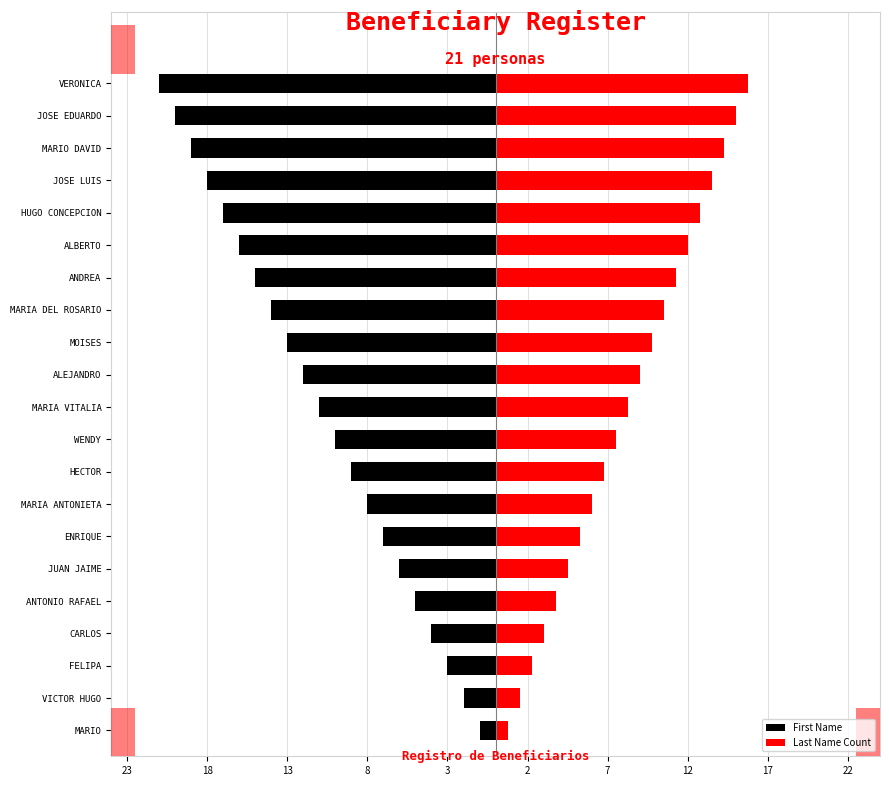

Which series has the largest range (max minus min)?

First Name